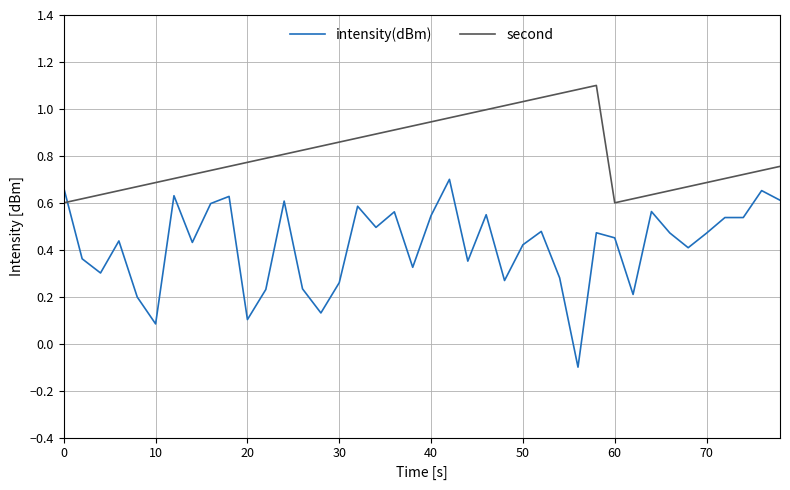

Which series has the widest spread of values?

intensity(dBm)